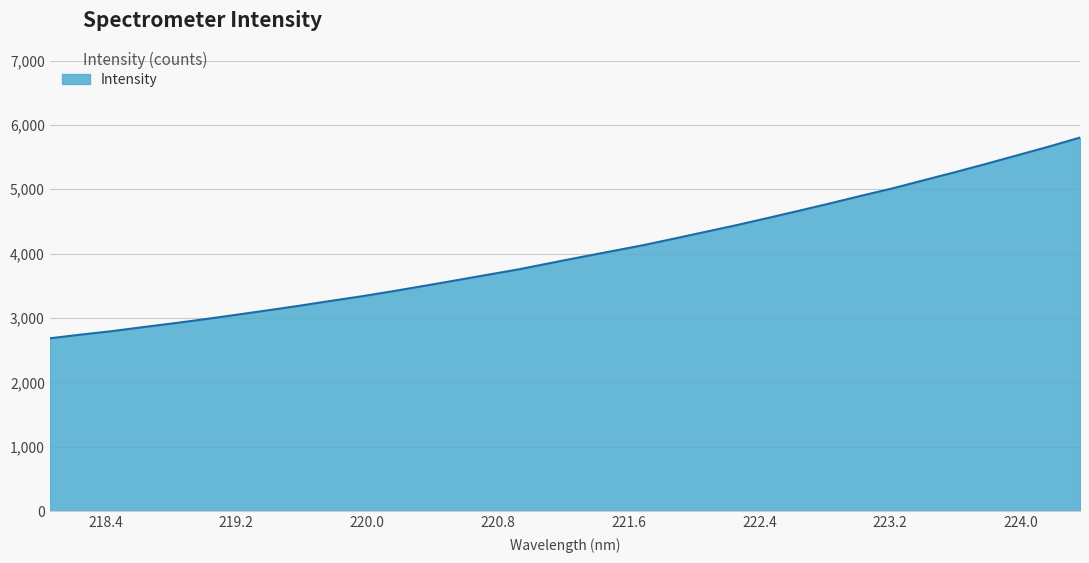

What is the maximum value shown in the chart?

5802.9